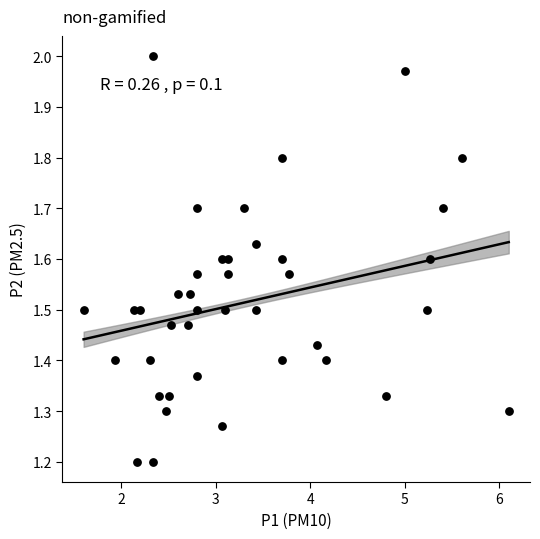

What is the range of Y values (max minus min)?

0.8